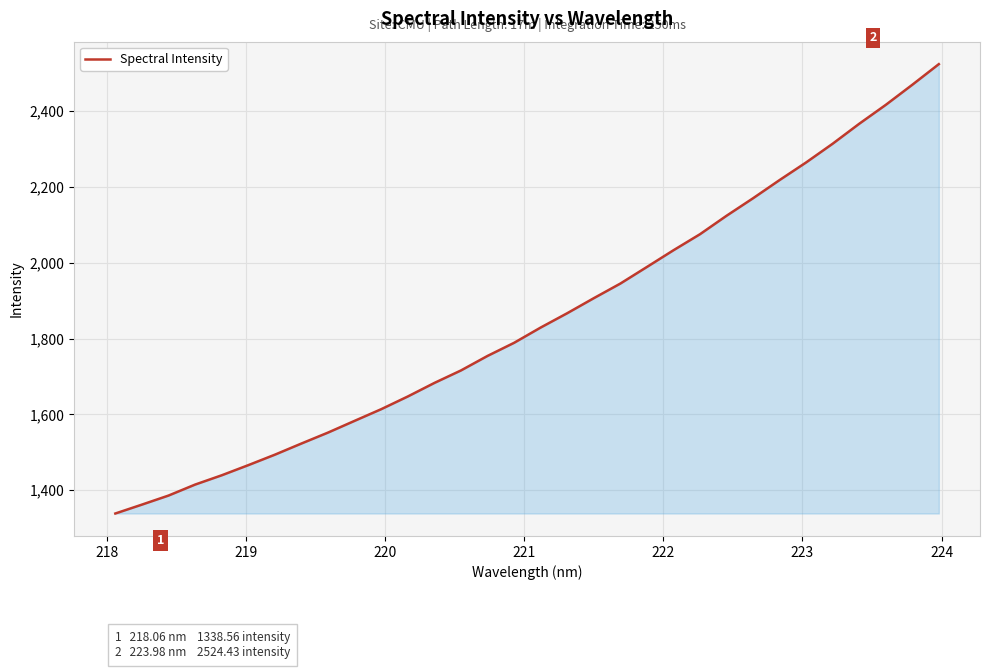

What is the smallest value displayed?

1338.6